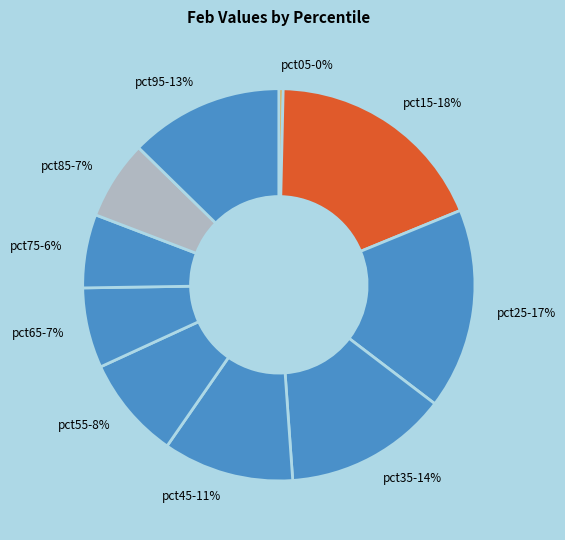

To the nearest percent, what percentage of the pie is pct65?

7%